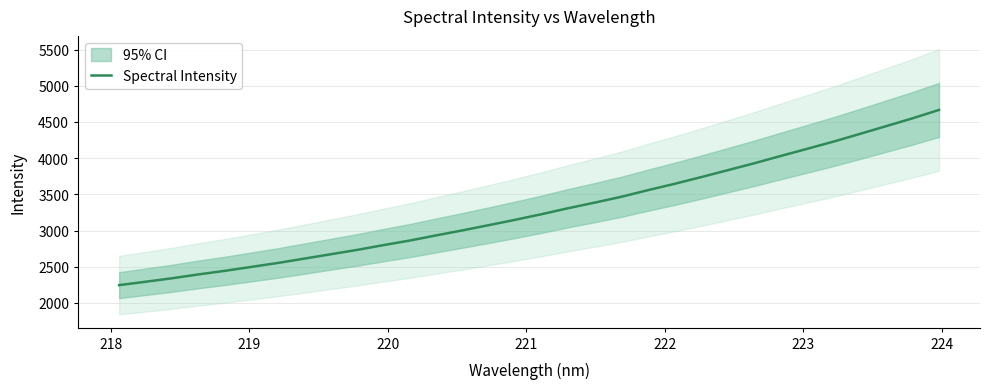

What is the maximum value for Spectral Intensity?

4666.5